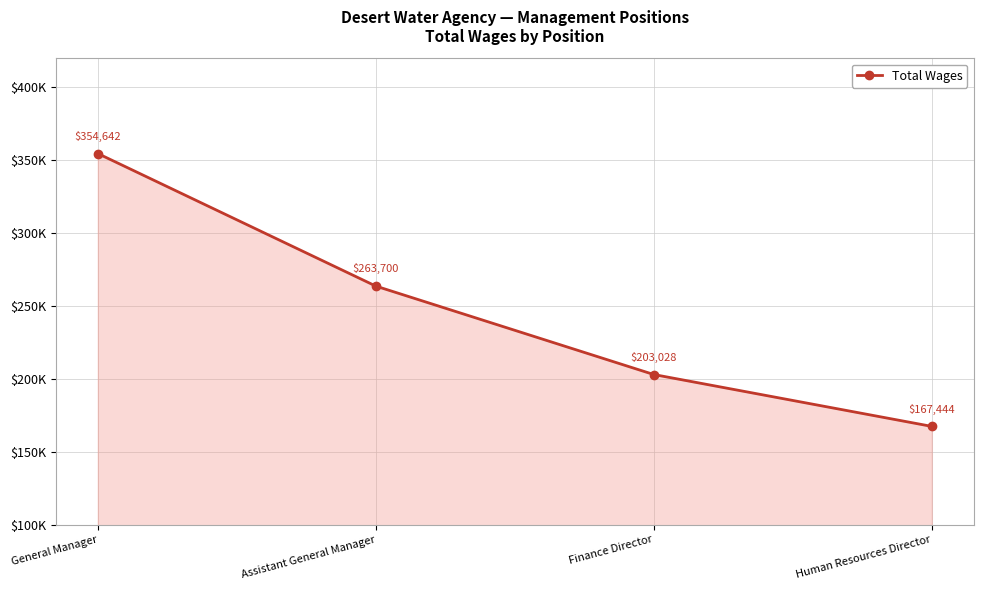

What is the sum of the values at Assistant General Manager and Human Resources Director?

431144